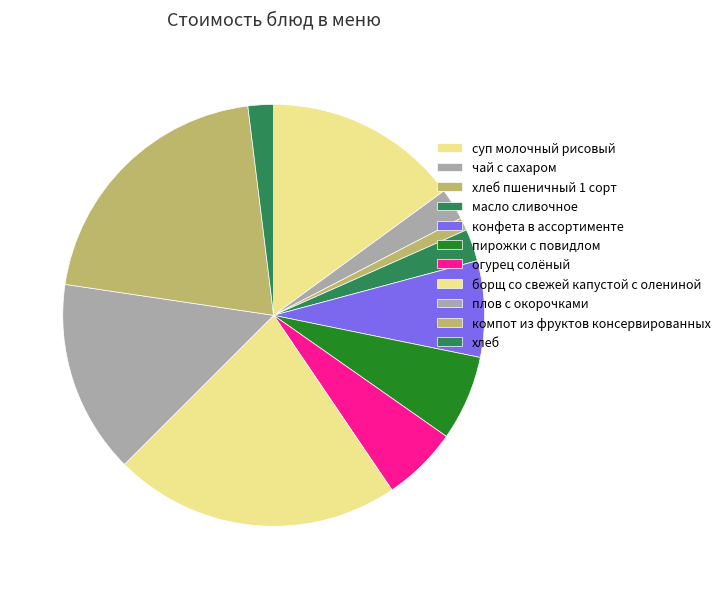

Which slice is the largest?

борщ со свежей капустой с олениной